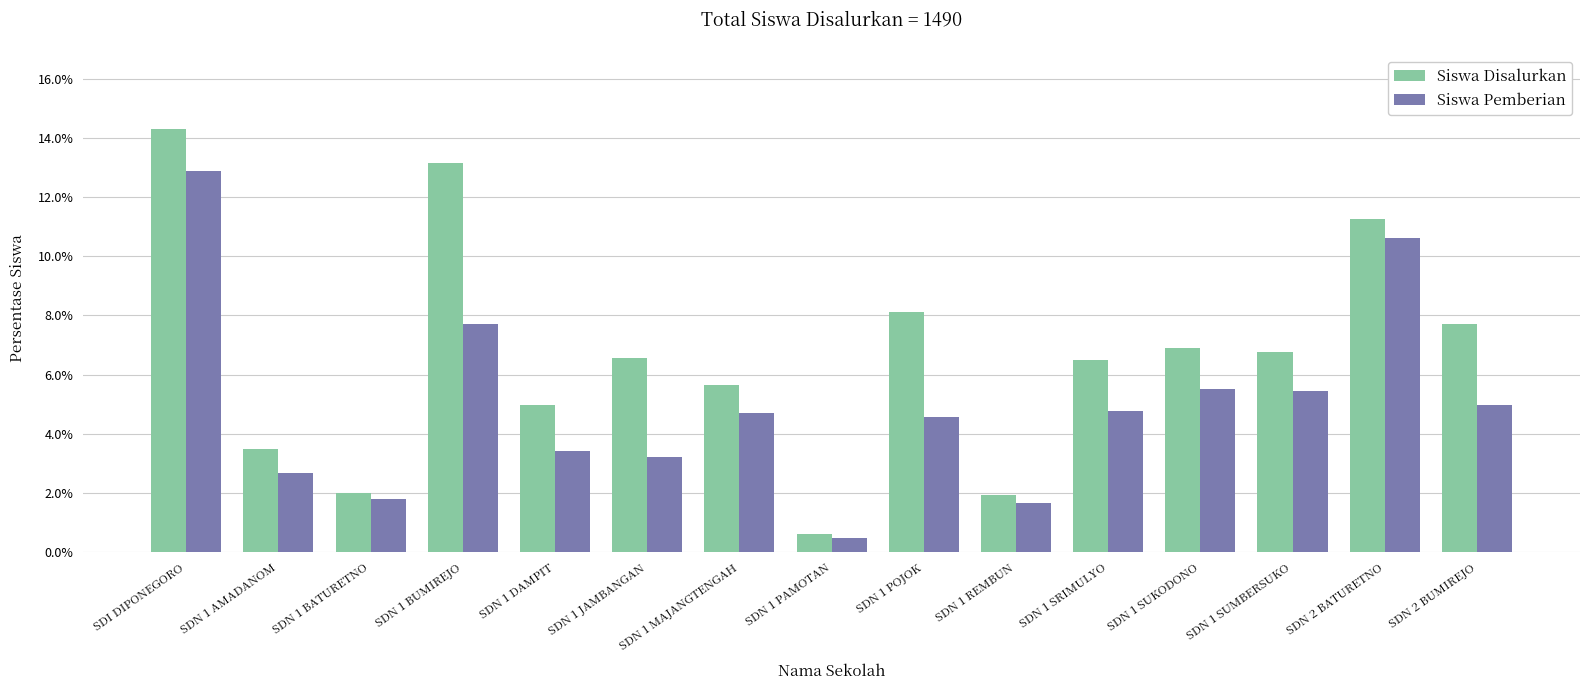

Count the number of data series in this chart.

2